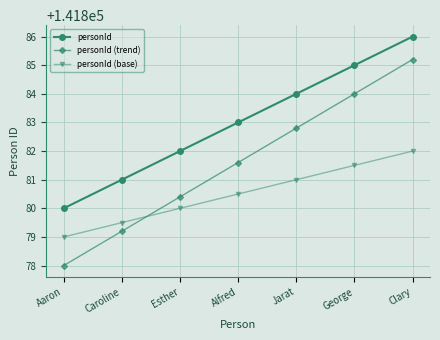

How many categories are shown in the chart?

7